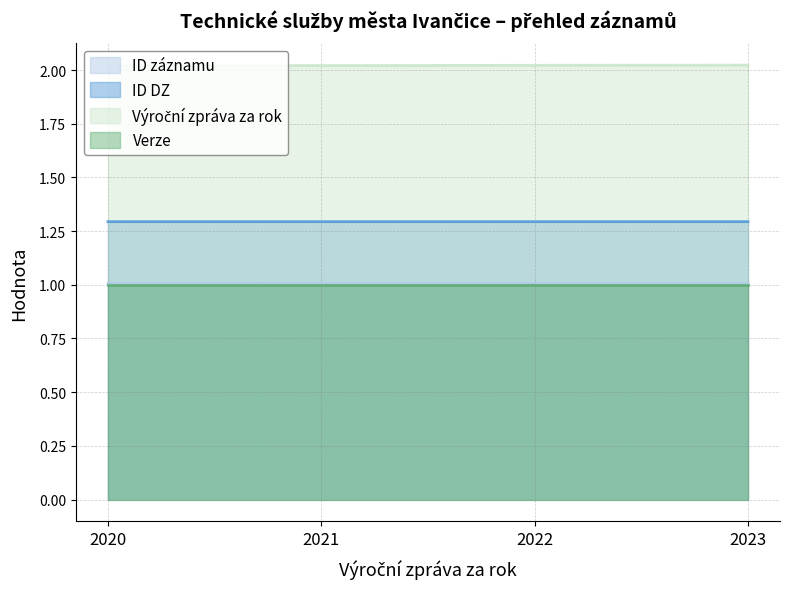

What is the sum of all ID DZ values?

5.2